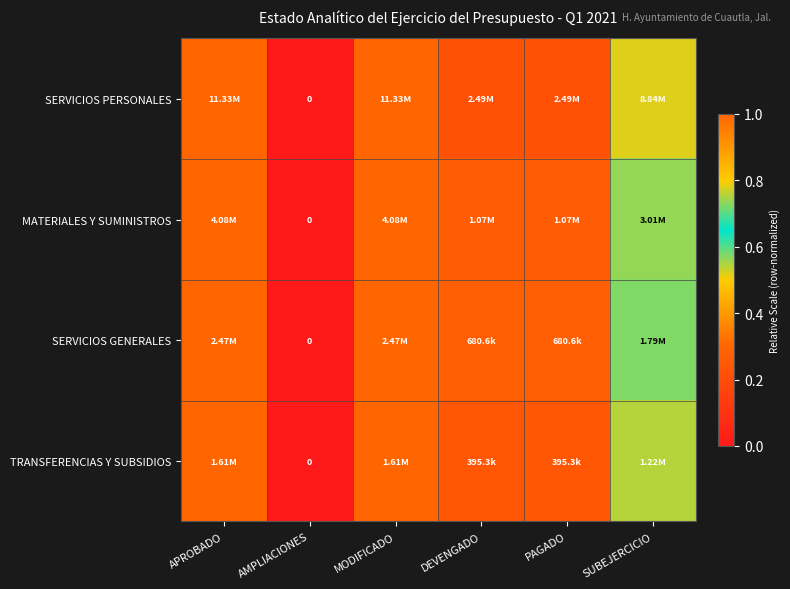

Rank the series at MODIFICADO from highest to lowest value.

SERVICIOS PERSONALES, MATERIALES Y SUMINISTROS, SERVICIOS GENERALES, TRANSFERENCIAS Y SUBSIDIOS